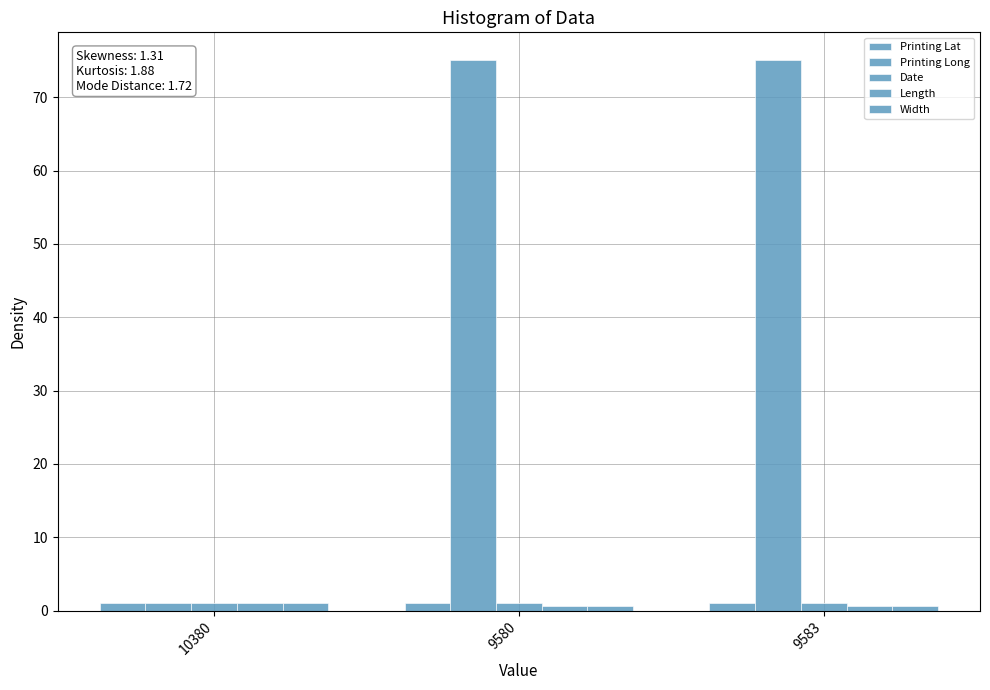

Read the Length value at 10380.

1.0